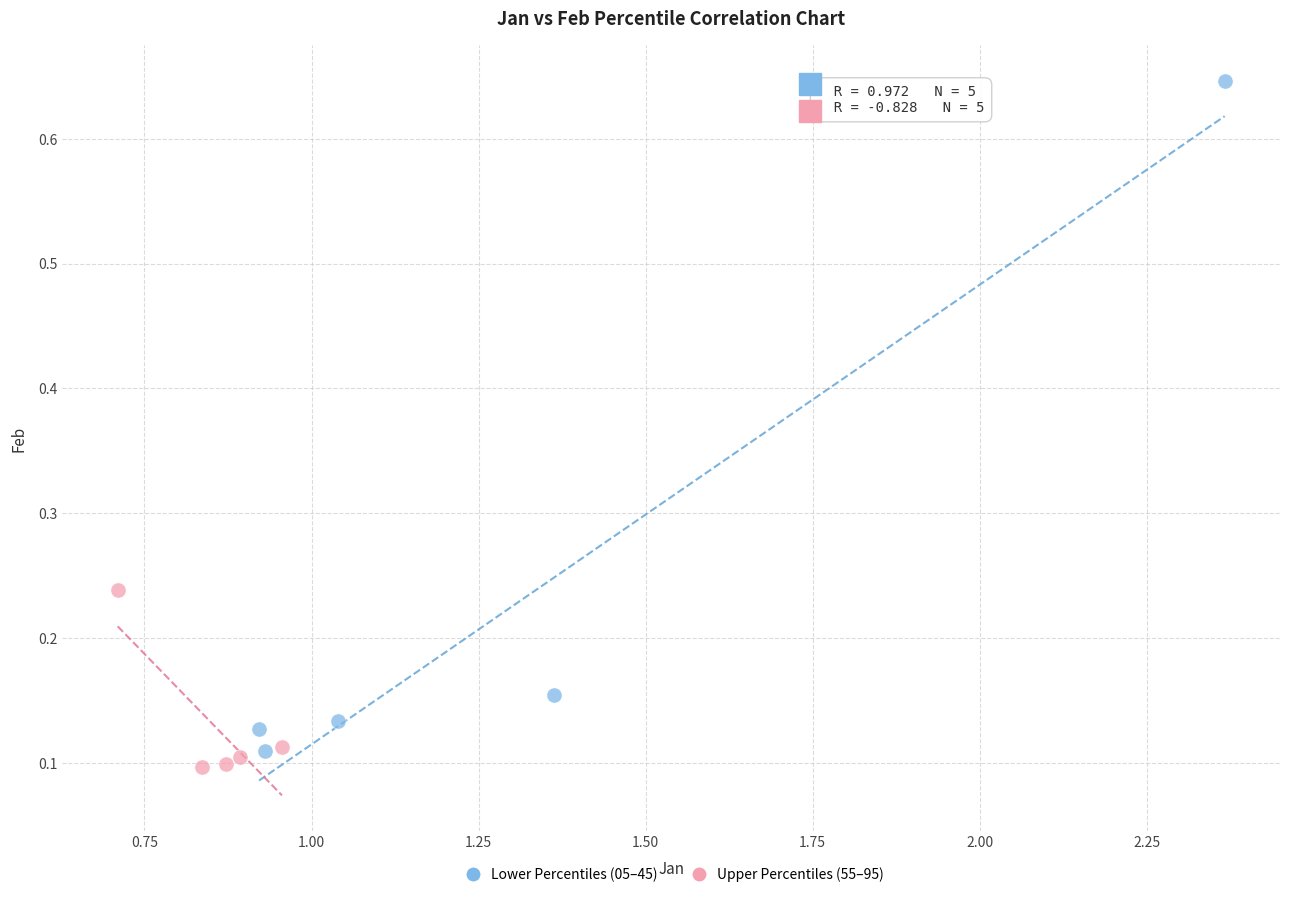

Which series has the largest Y range (max minus min)?

Lower Percentiles (05–45)